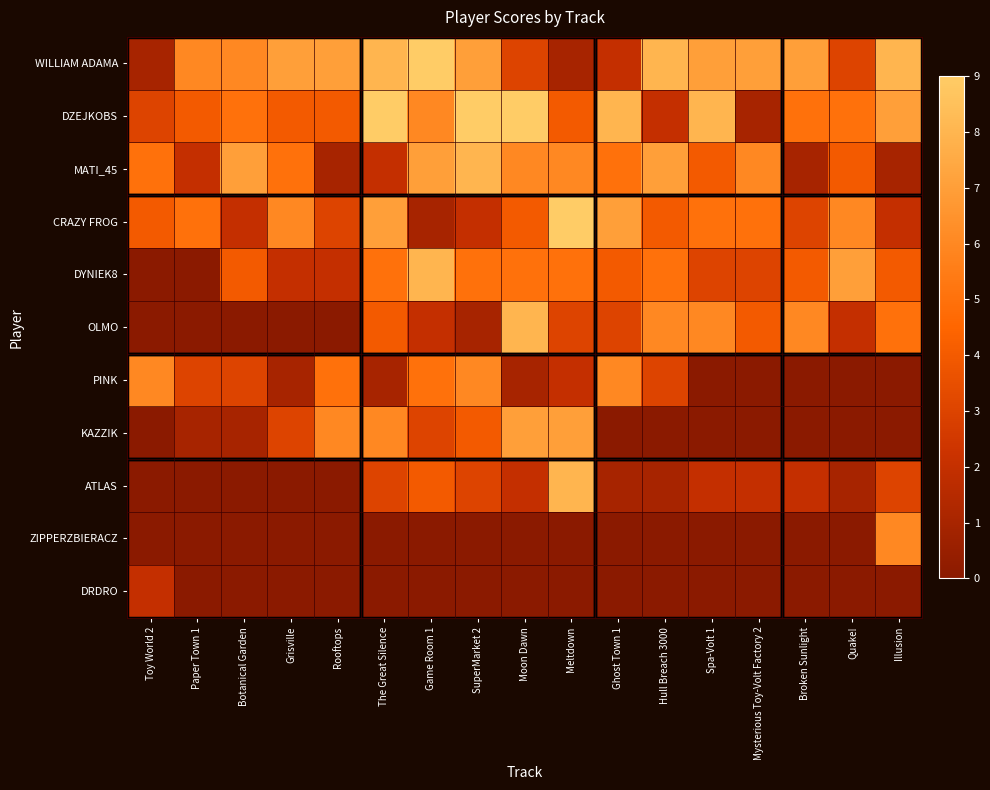

What is the total value across all series at Quake!?

28